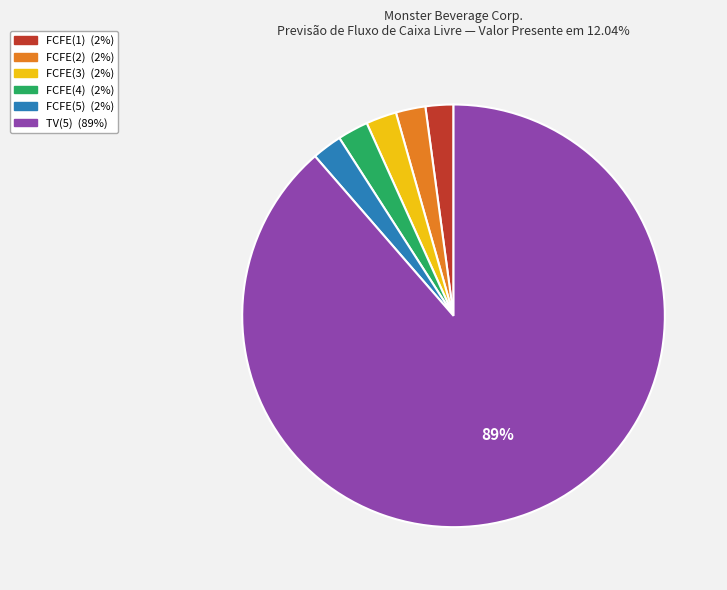

The FCFE(5) slice represents 14% of the pie. True or false?

False